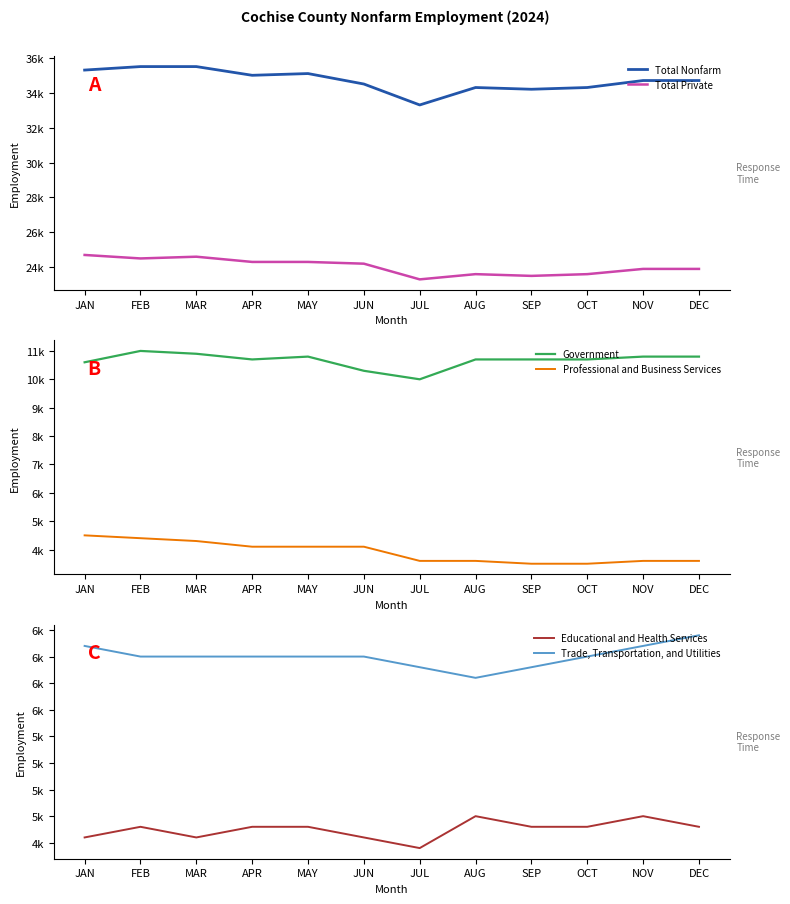

True or false: Total Private has more than 0 interior local peaks.

True